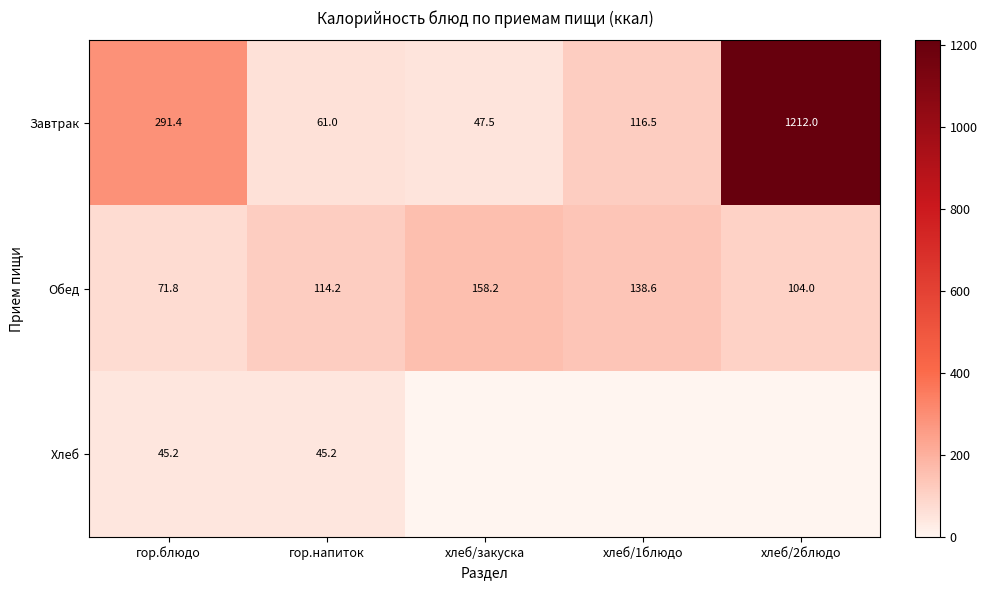

At which label does Обед first exceed 114?

гор.напиток